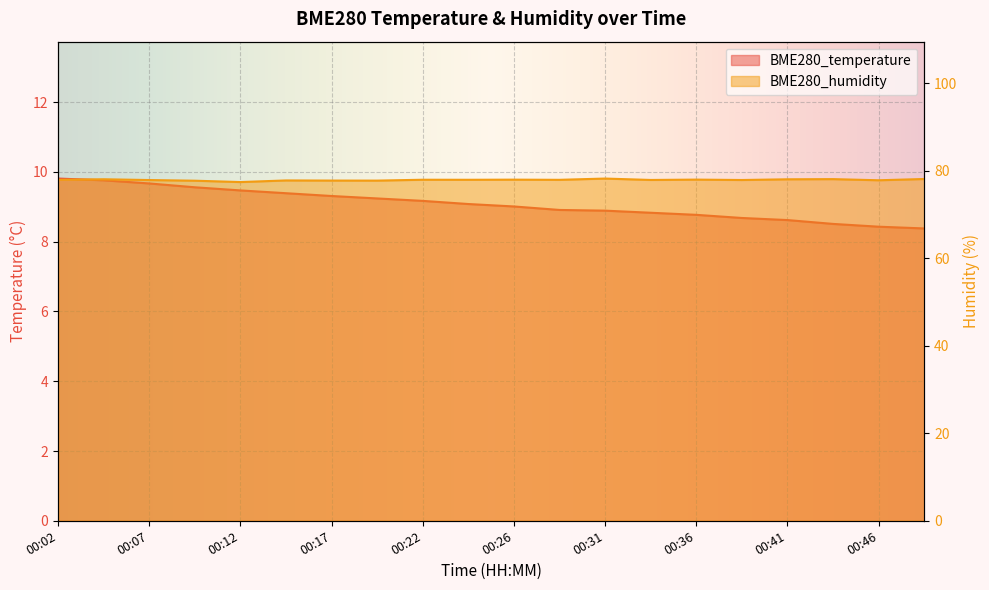

Which series has the largest total across all categories?

BME280_humidity